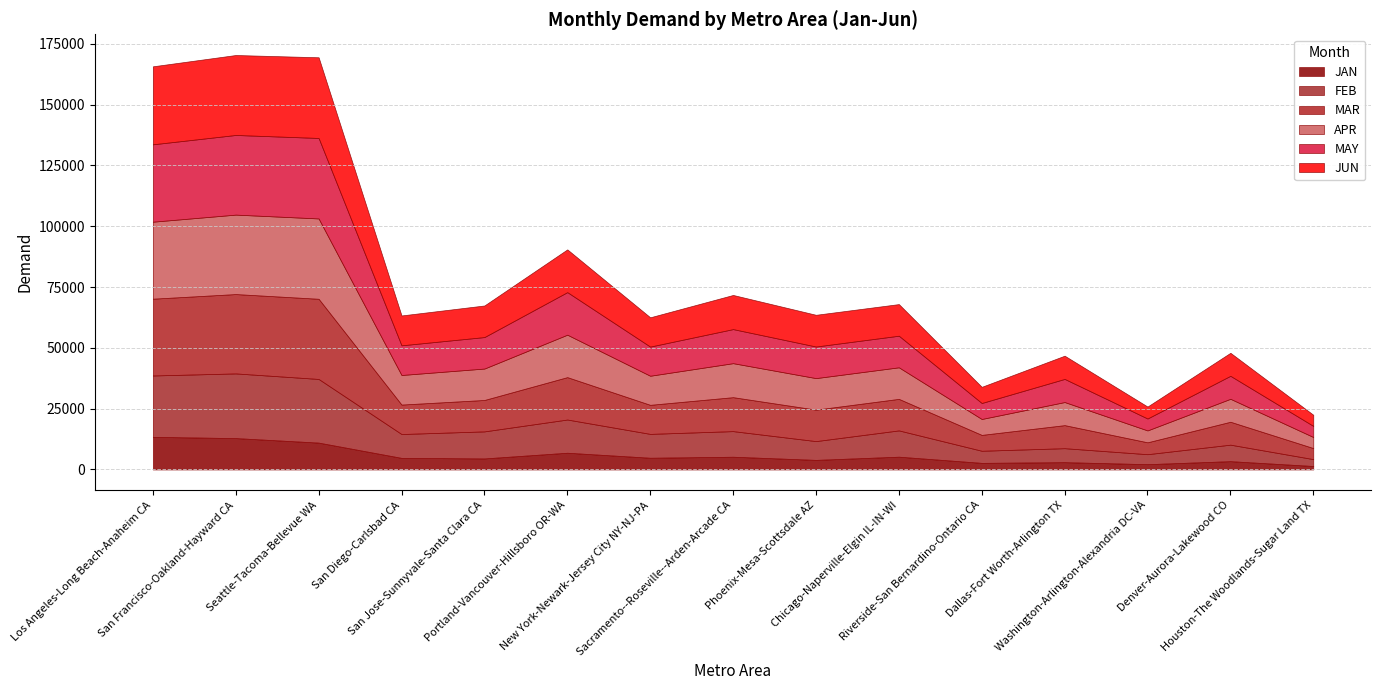

Where is the first local maximum for FEB?

San Francisco-Oakland-Hayward CA